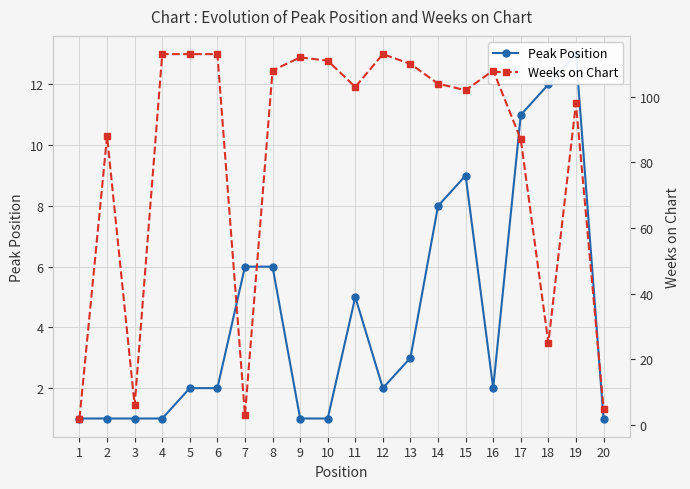

How many times do Peak Position and Weeks on Chart cross each other?

2